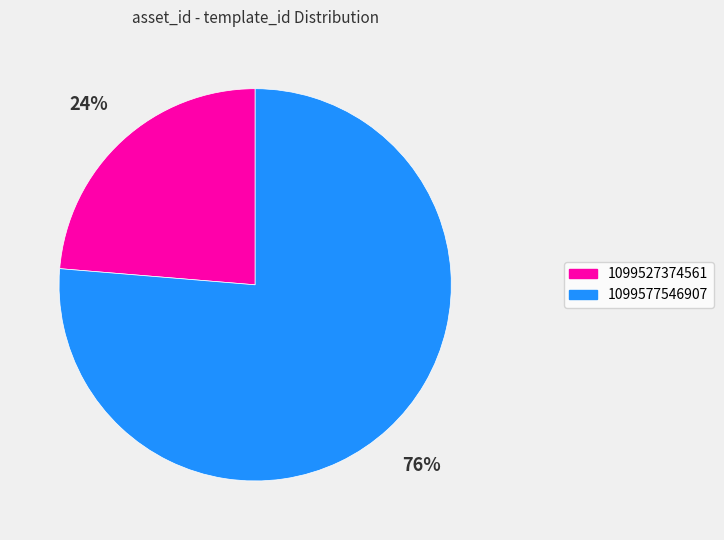

To the nearest percent, what is the average slice percentage?

50%